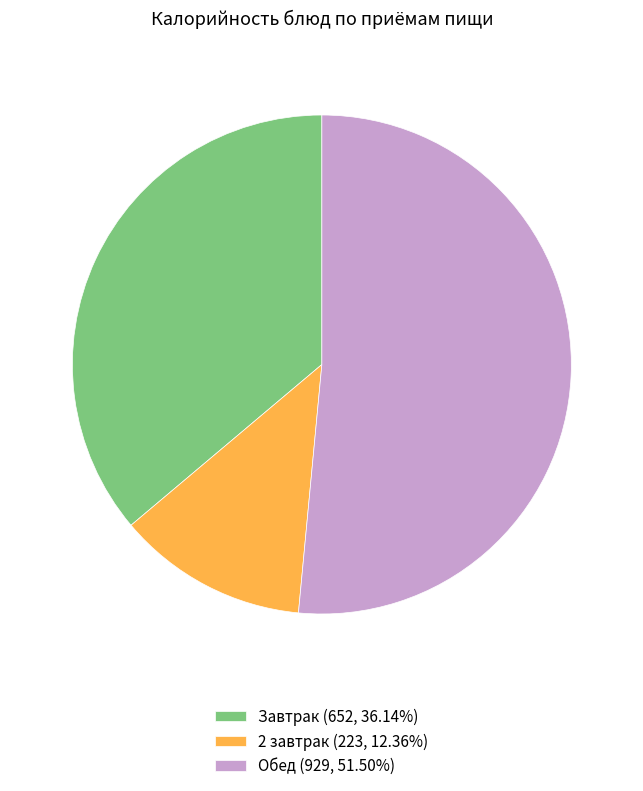

How many slices are in this pie chart?

3